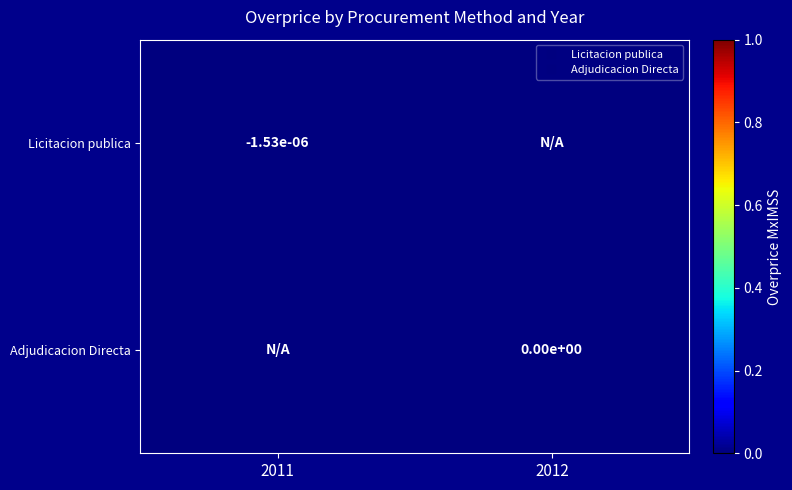

True or false: Licitacion publica has a value of -0.0 at 2011.

False